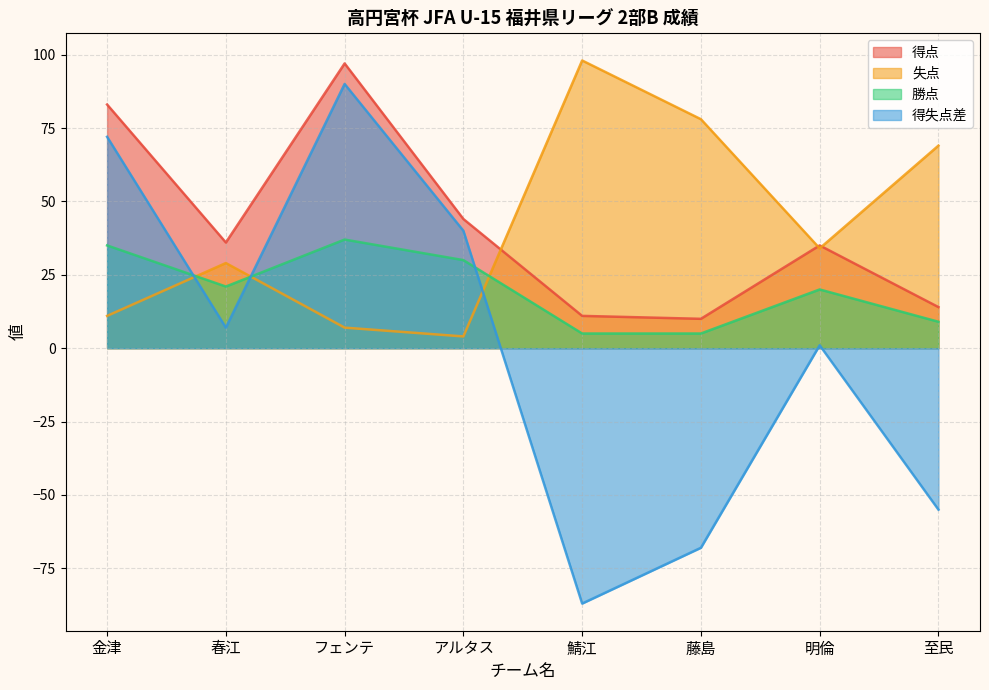

How many times do 得点 and 失点 cross each other?

3